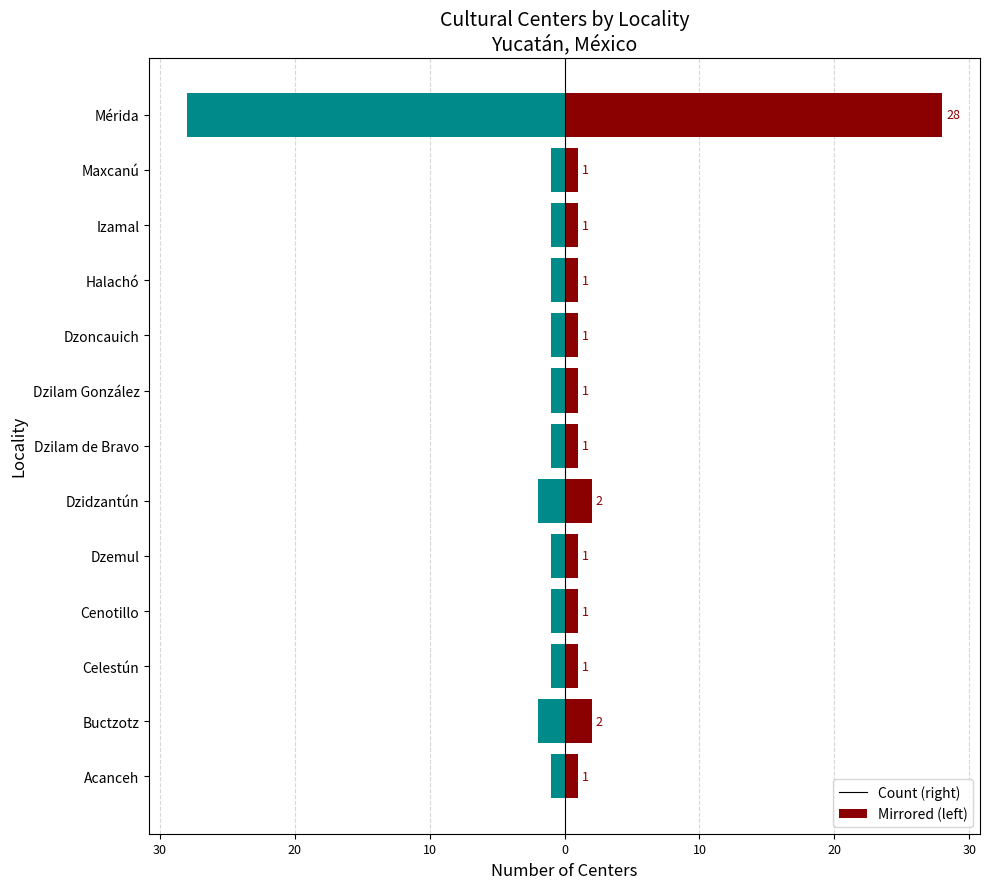

Is it true that Mirrored Count equals -1 at Celestún?

True